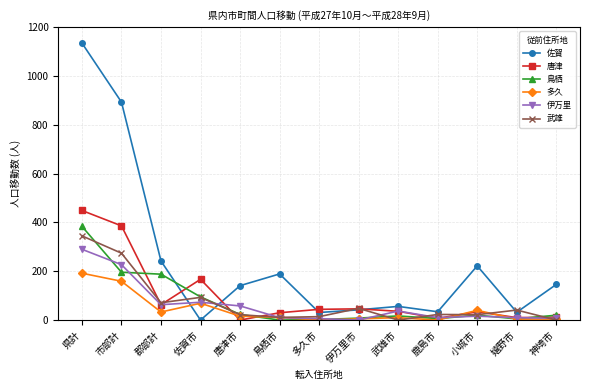

Which series ends up on top after the final intersection of 佐賀 and 伊万里?

佐賀